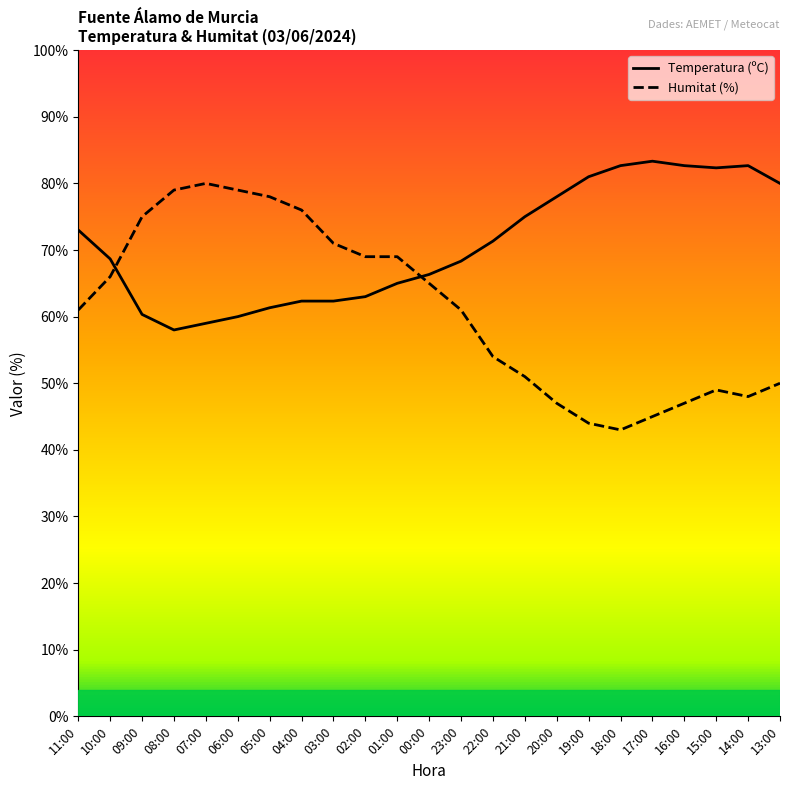

What are all the series names shown in the legend?

Temperatura (ºC), Humitat (%)